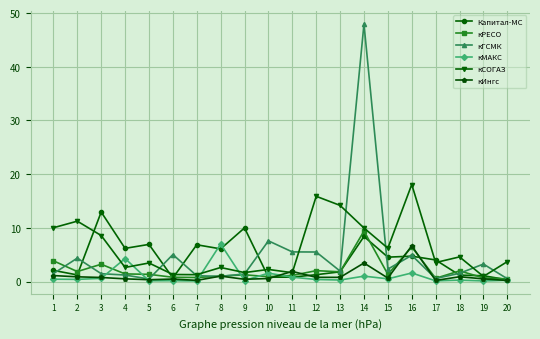

At which label does кГСМК reach its peak?

14